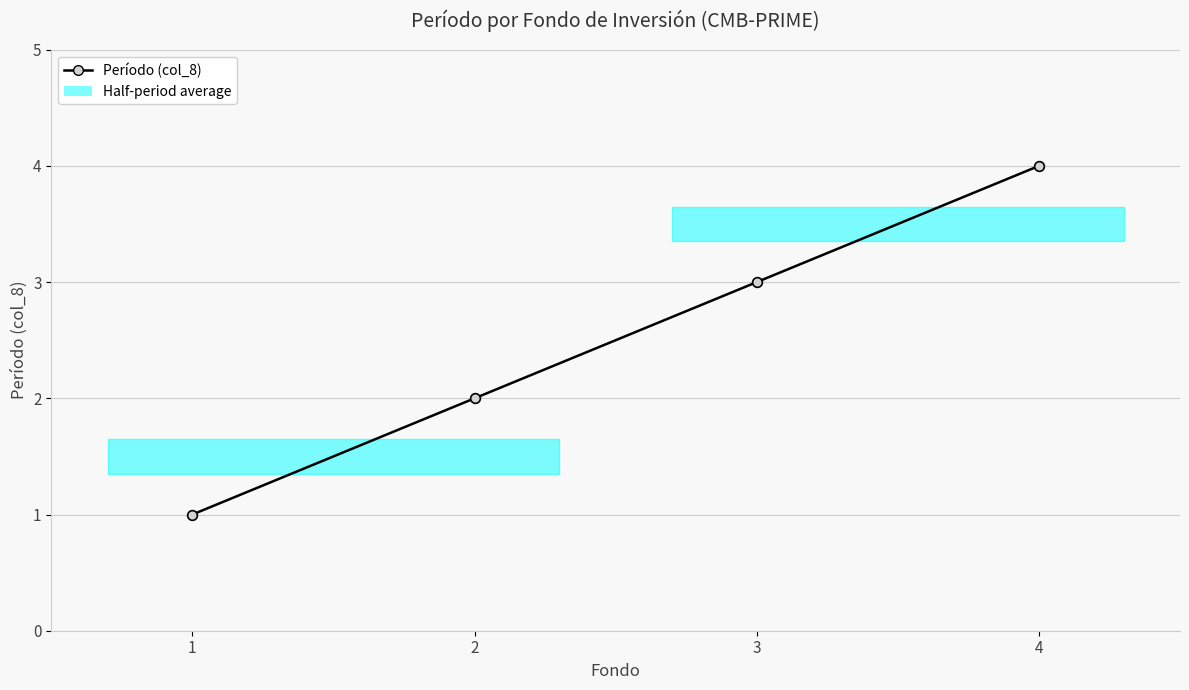

Approximately how many times larger is the value at 1 compared to 2?

0.5